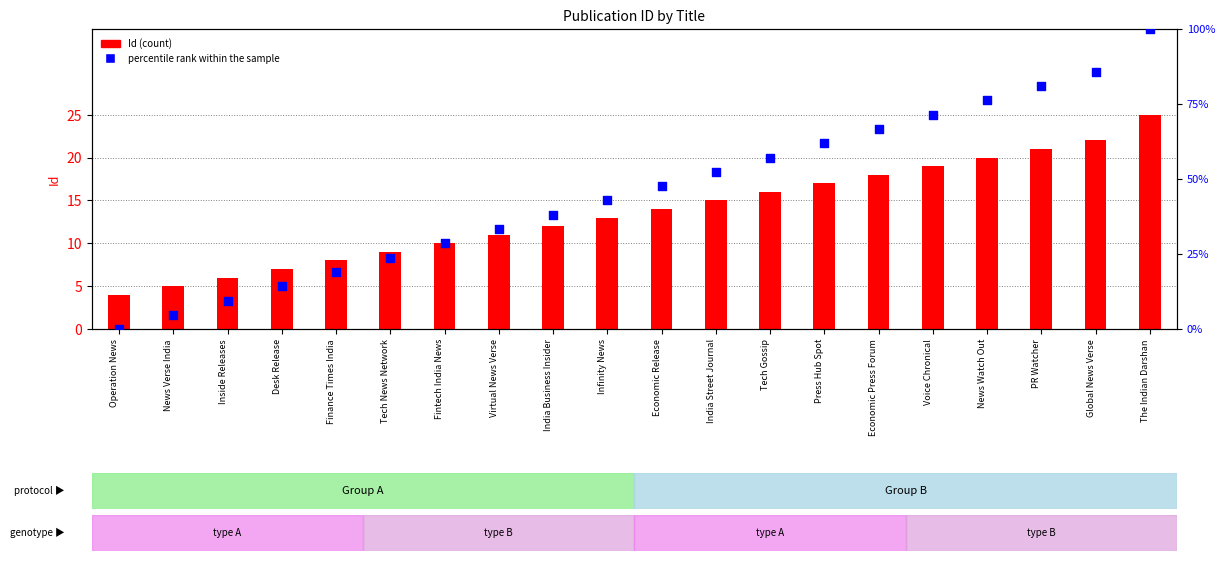

Which series contains the lowest Y value?

percentile rank within the sample